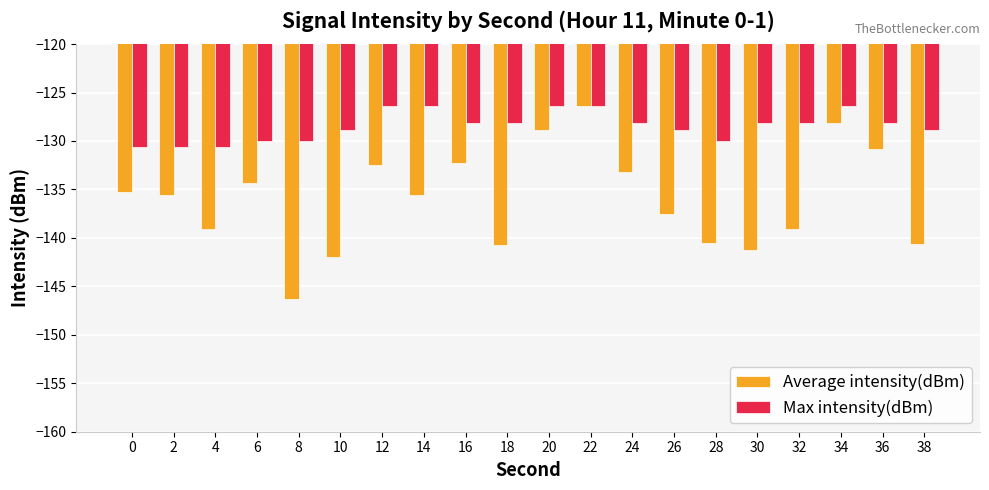

What is the greatest value displayed?

-126.3